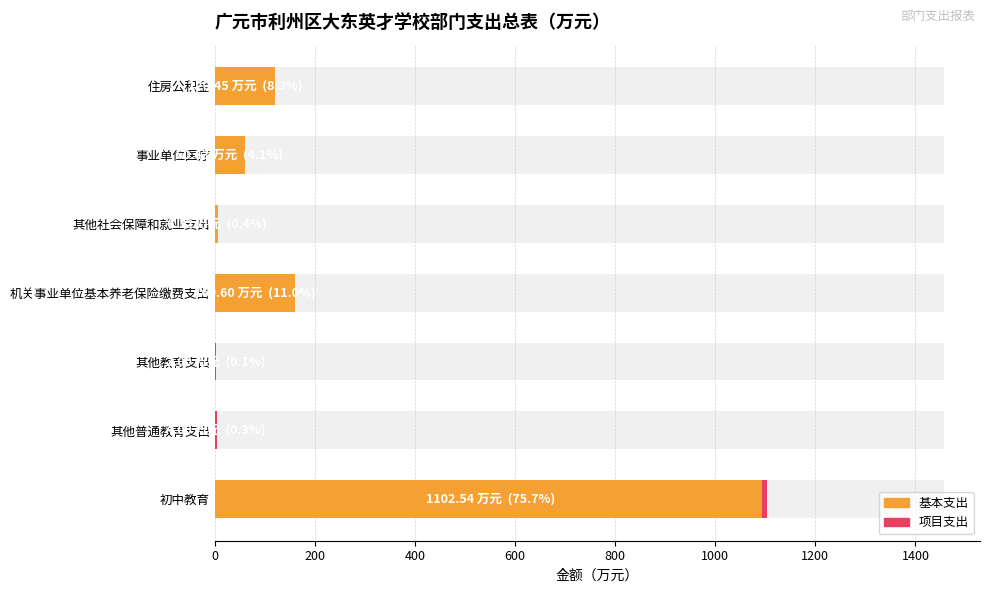

What is the spread (max minus min) of values at 其他教育支出?

2.0